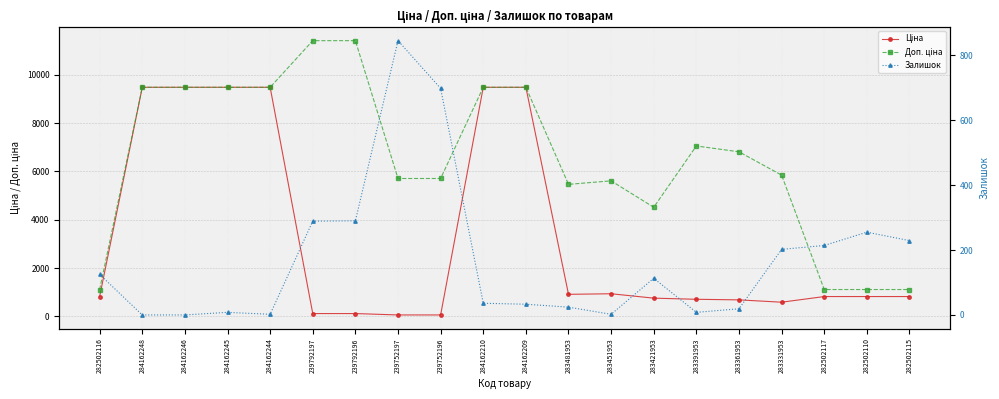

What are all the series names shown in the legend?

Ціна, Доп. ціна, Залишок